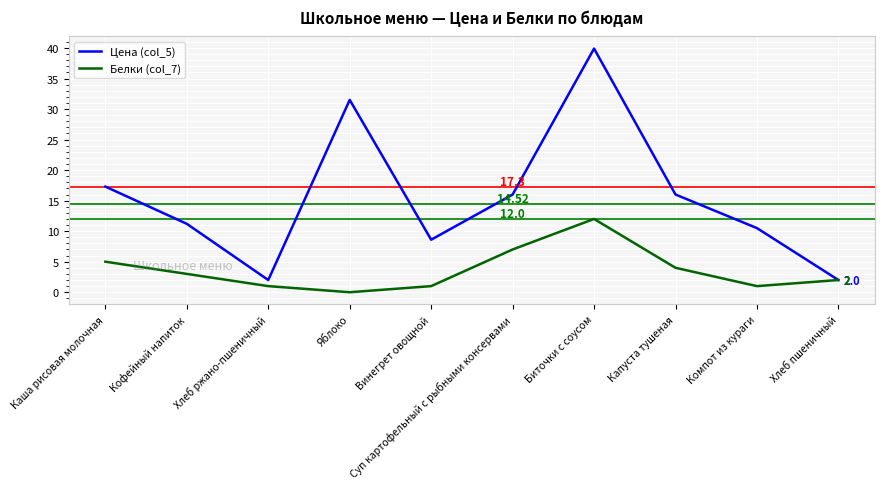

Which series has the largest total across all categories?

Цена (col_5)